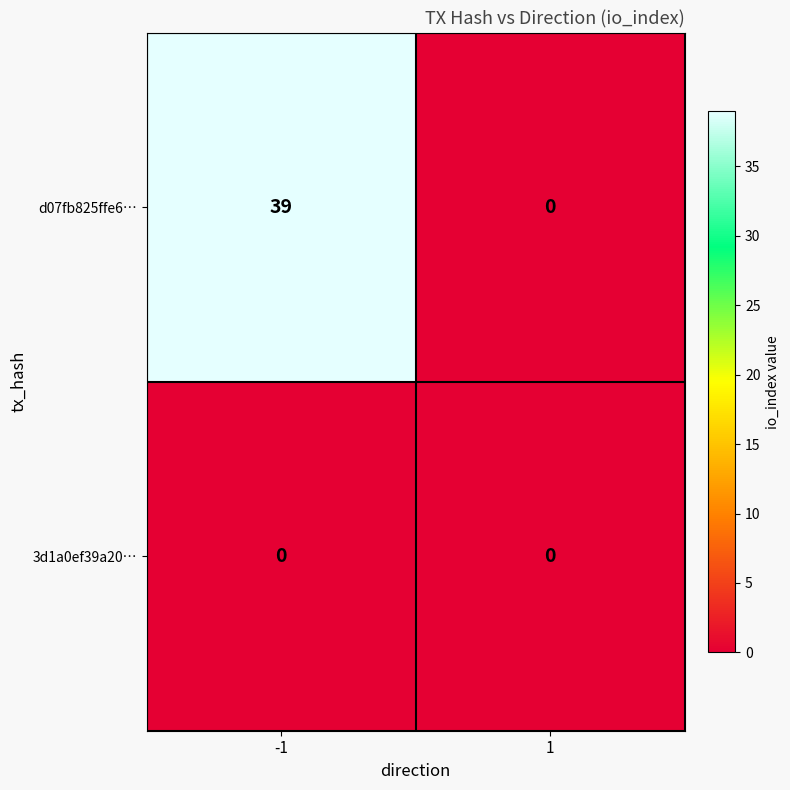

Rank the series by their maximum value, from highest to lowest.

d07fb825ffe6…, 3d1a0ef39a20…